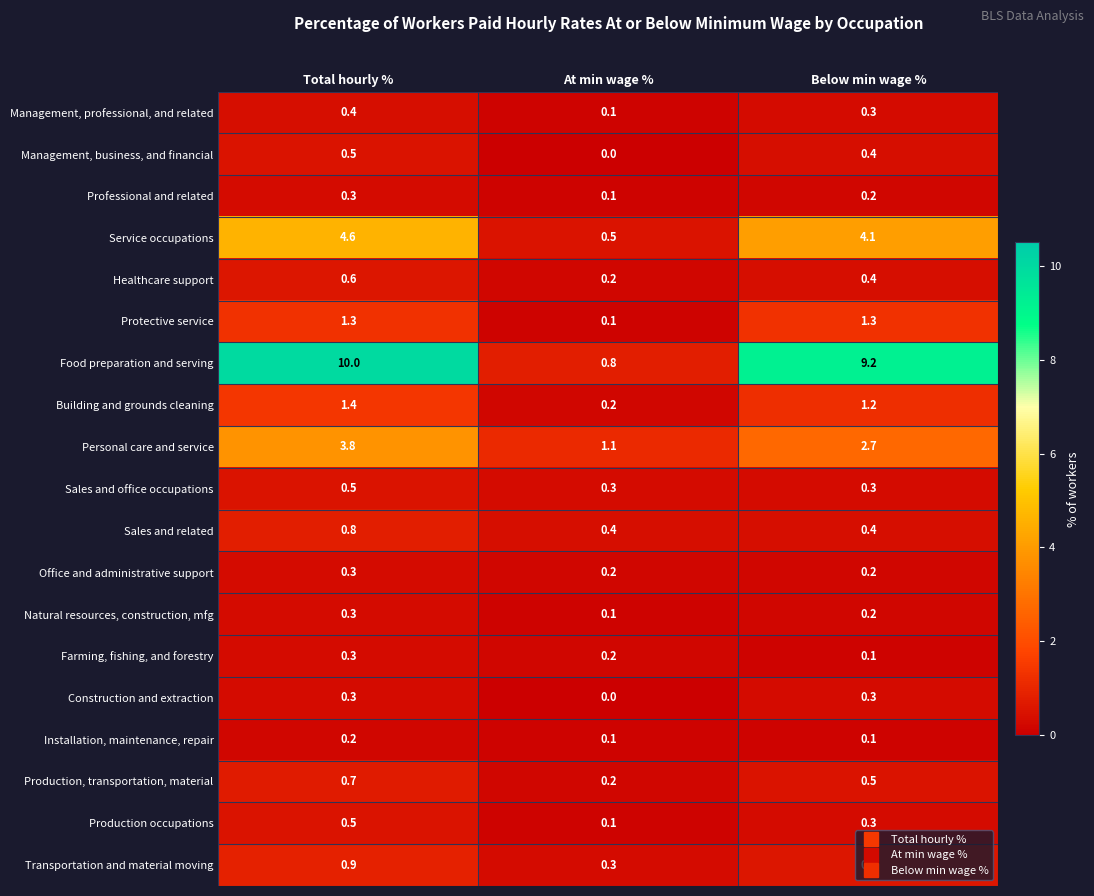

What is the greatest value displayed?

10.0